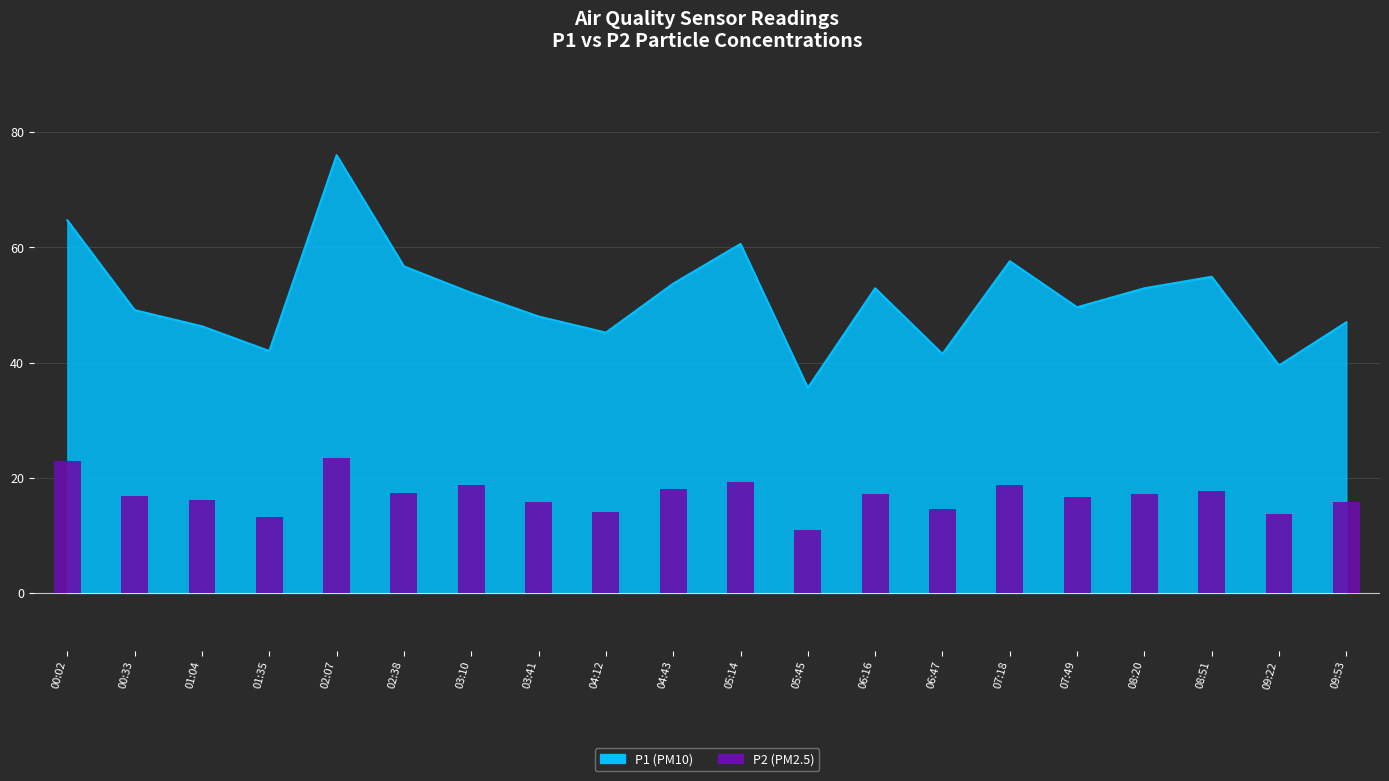

Where is the data nearest to the value 17?

00:33